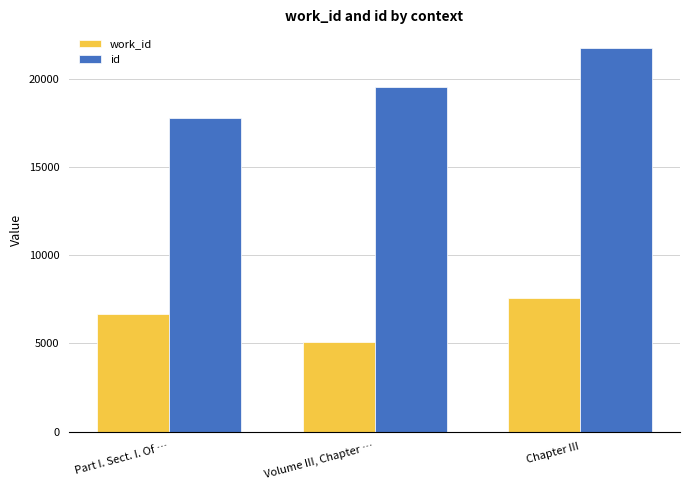

Reading left to right, transcribe all the data shown in this chart.

work_id: Part I. Sect. I. Of …=6689	Volume III, Chapter …=5088	Chapter III=7543
id: Part I. Sect. I. Of …=17751	Volume III, Chapter …=19550	Chapter III=21721